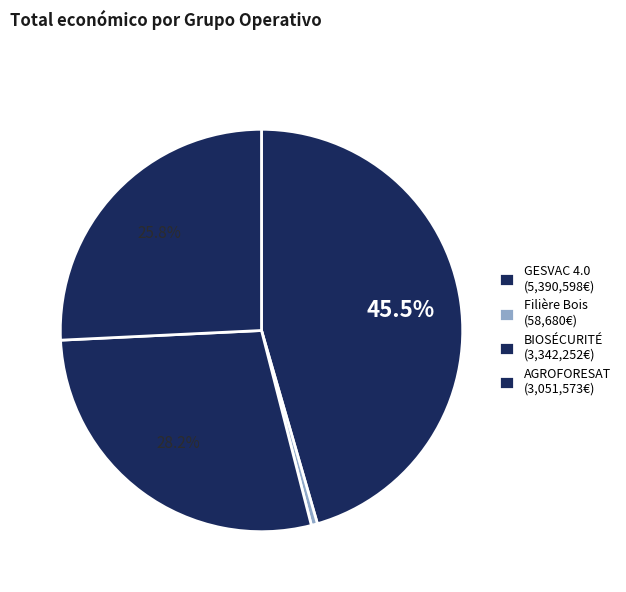

Which category has the biggest portion of the pie?

GESVAC 4.0